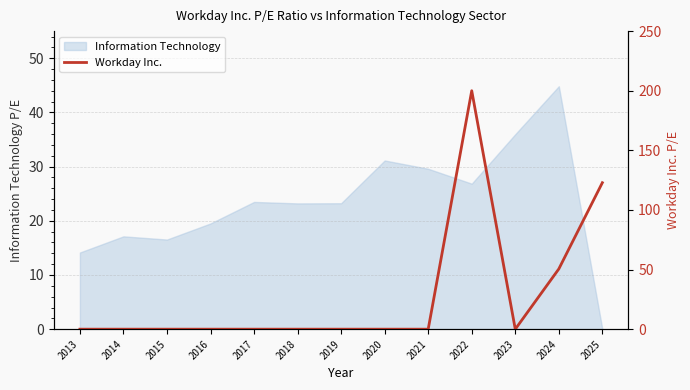

Which category has the lowest value across all series?

2013